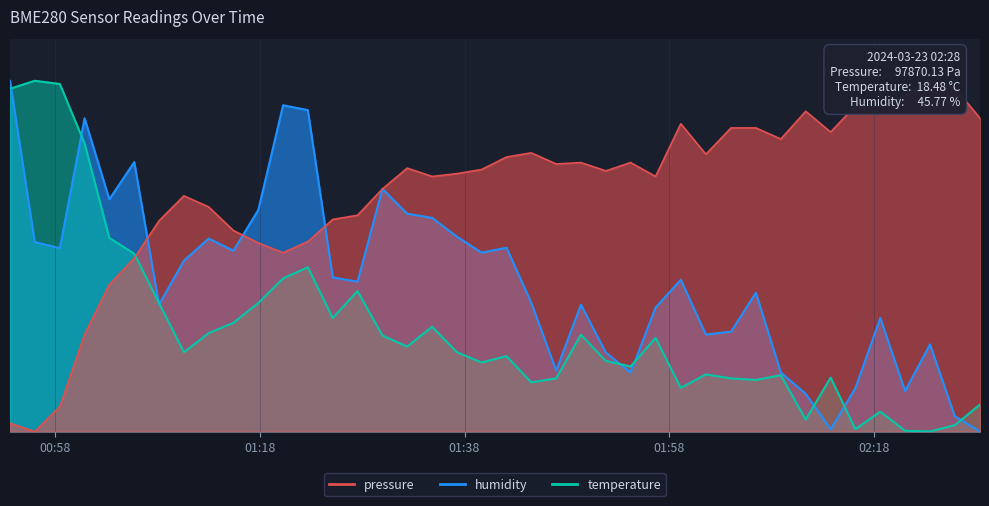

What are all the series names shown in the legend?

pressure, temperature, humidity